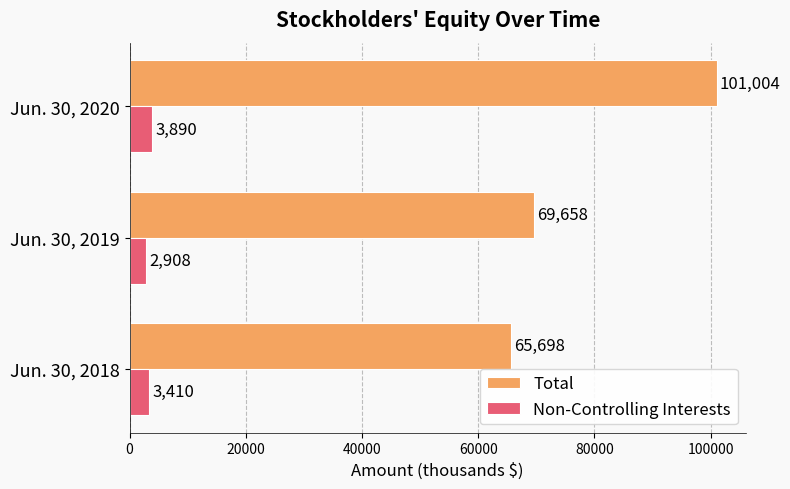

Rank the series by their maximum value, from highest to lowest.

Total, Non-Controlling Interests